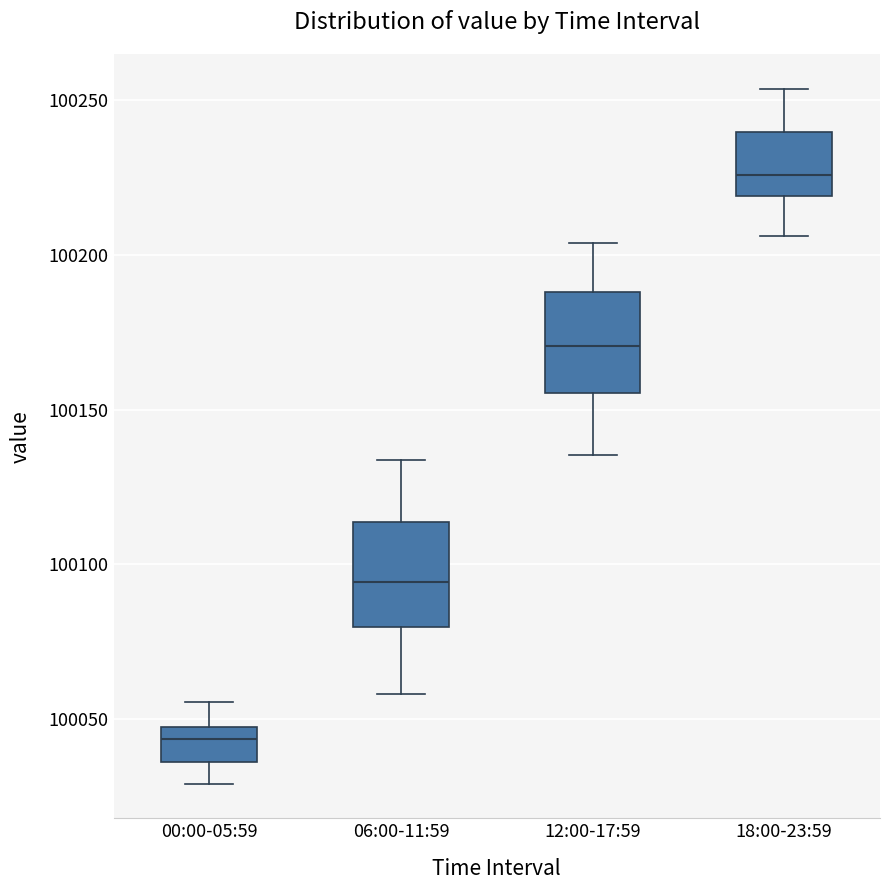

Where is the lower edge of the box for 06:00-11:59 on the y-axis? The values are not printed on the chart, so give them approximately, as read against the axis.

100080